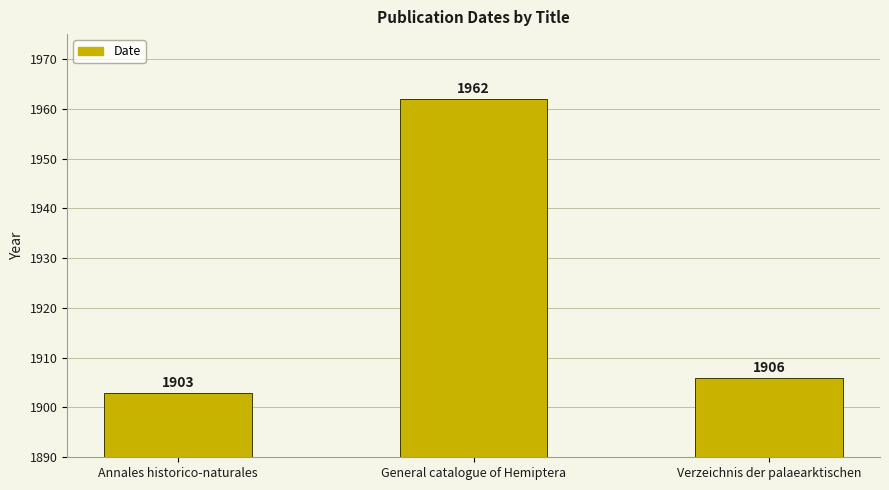

How many values are below 1906?

1